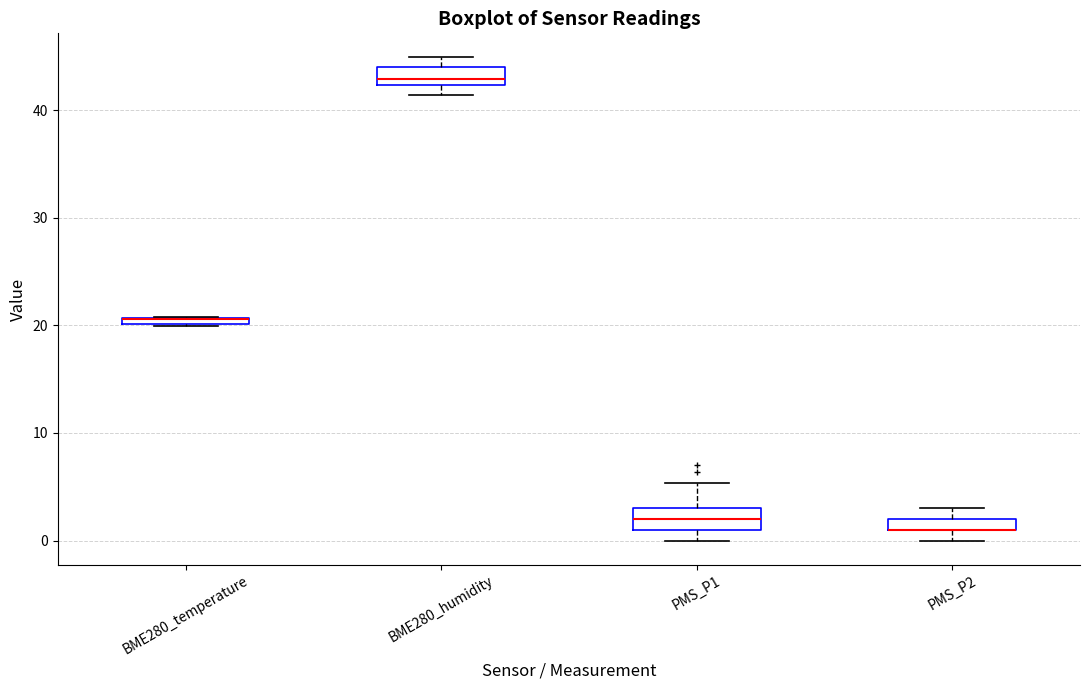

Where is the lower edge of the box for PMS_P2 on the y-axis? The values are not printed on the chart, so give them approximately, as read against the axis.

1